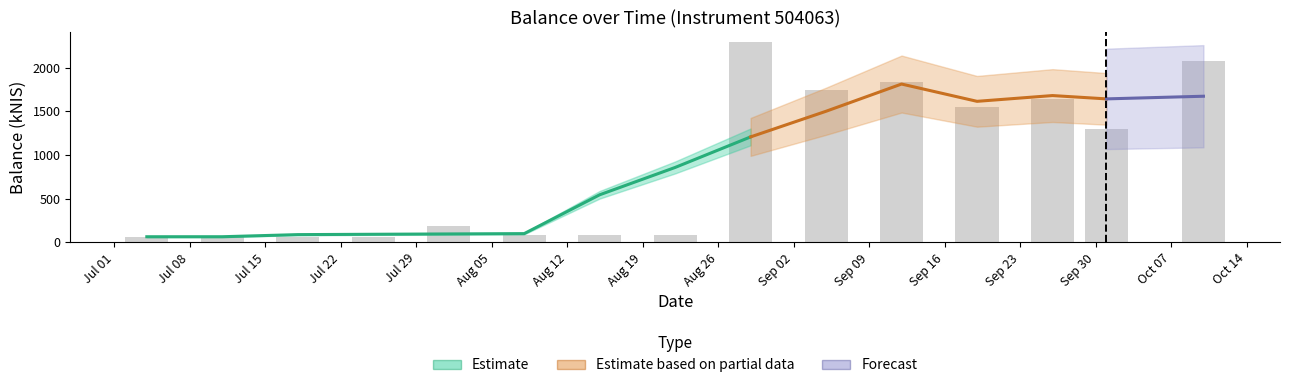

Is the value of Estimate at 2024-10-01 greater than the value of Forecast at 2024-08-01?

Yes